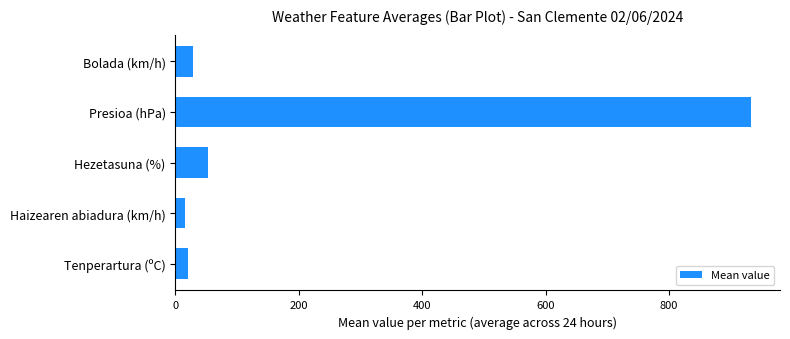

What is the average value?

209.9